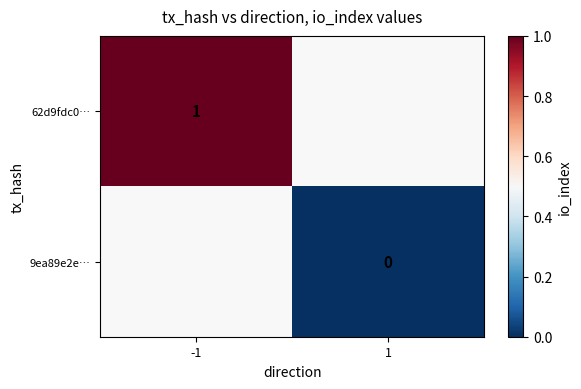

The 62d9fdc0… series shows 1 at -1. True or false?

True